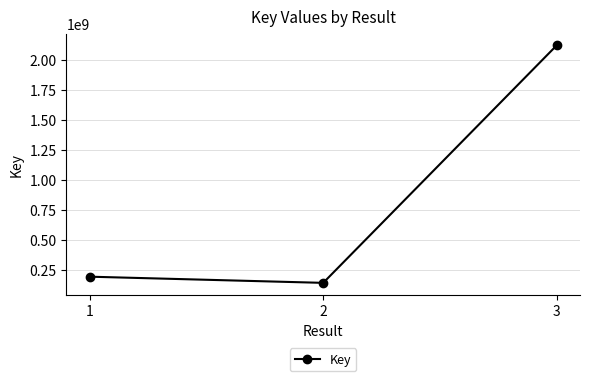

What is the difference between the maximum and minimum values?

1973185401